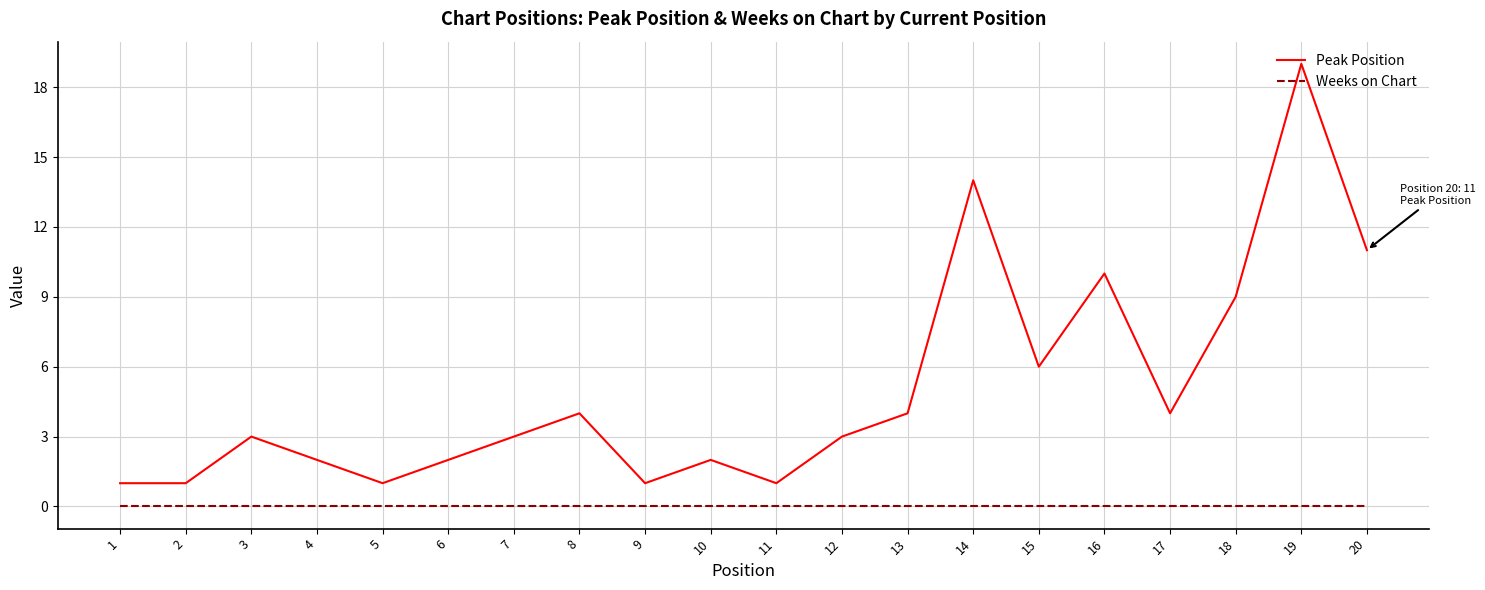

Which series changed the most between 12 and 16?

Peak Position